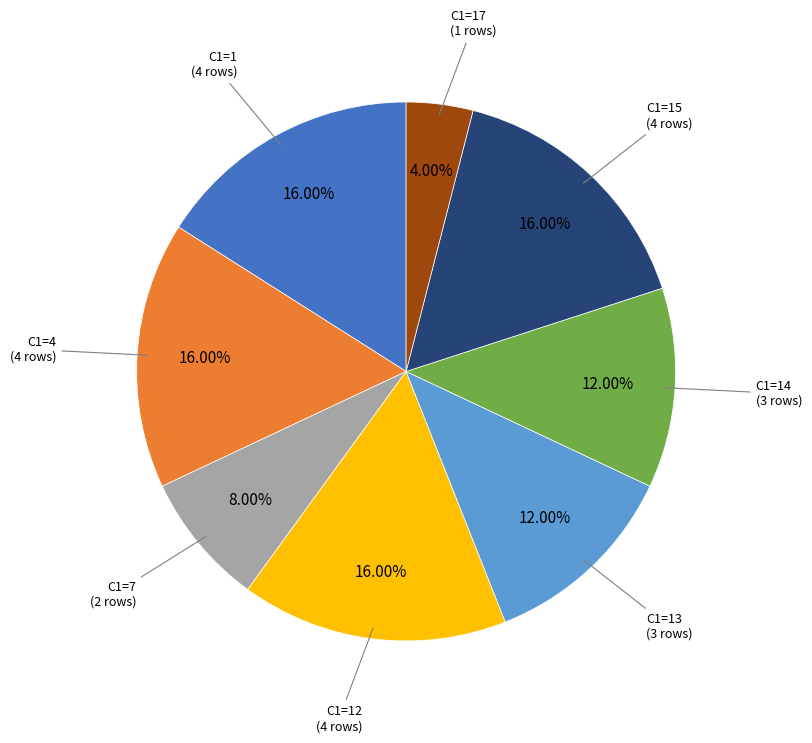

Which has a higher value, C1=14 or C1=17?

C1=14